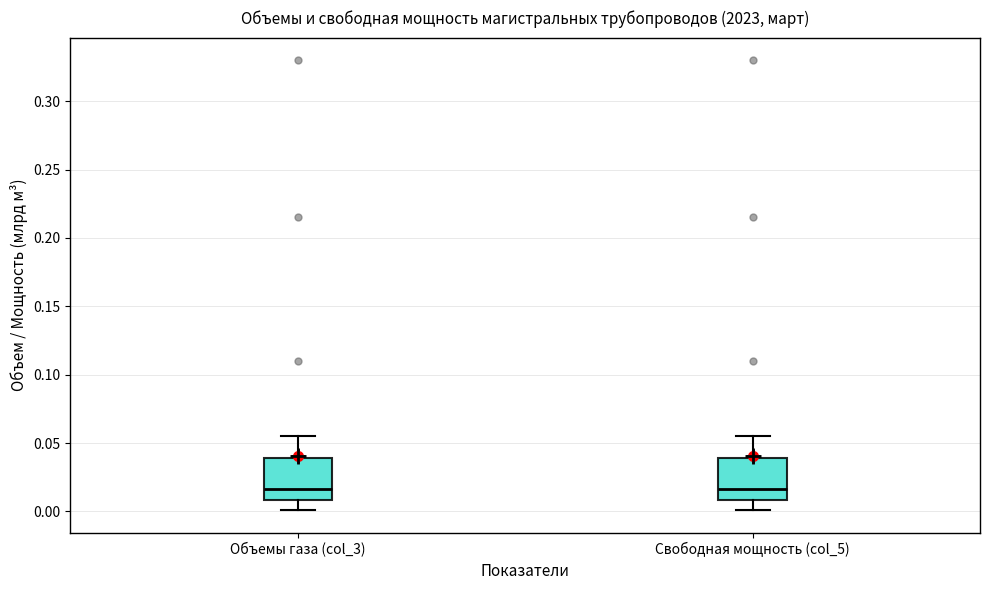

Reading left to right, transcribe this box plot: for each box, give where its median line is, the range the box spans, and where its two whiskers end, as read against the y-axis. The values are not printed on the chart, so give them approximately, as read against the axis.

Объемы газа (col_3): median 0.015, box 0.010 to 0.040, whiskers 0.000 to 0.055
Свободная мощность (col_5): median 0.015, box 0.010 to 0.040, whiskers 0.000 to 0.055